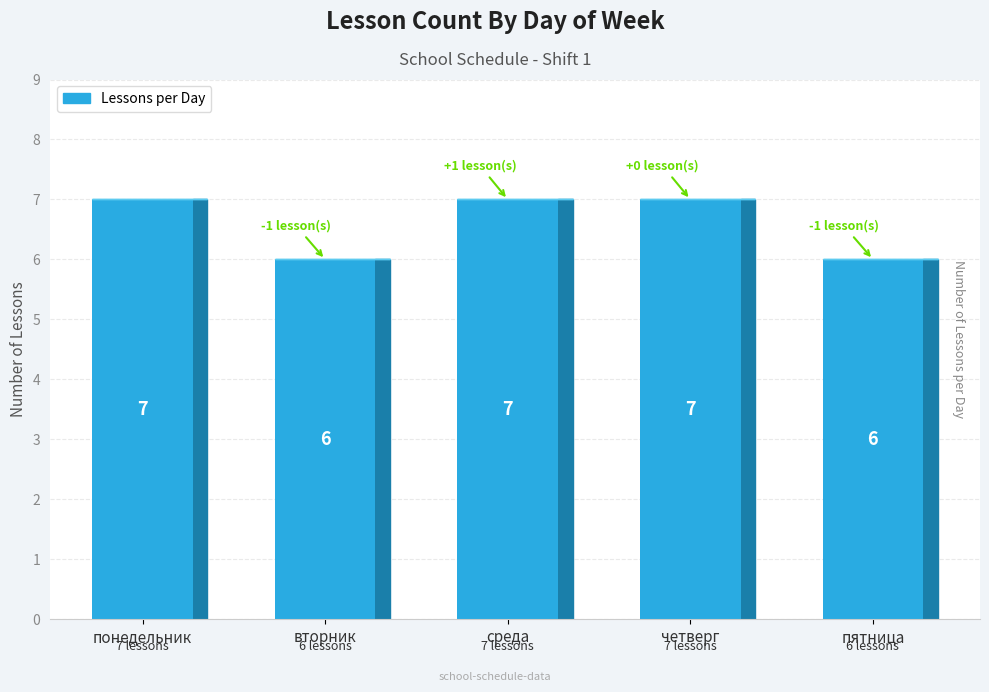

Between вторник and среда, which is larger?

среда